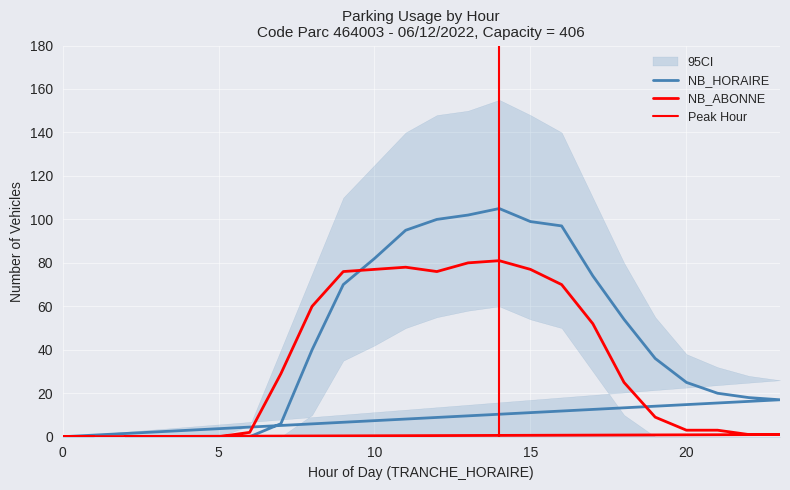

At which label does NB_HORAIRE reach its peak?

14